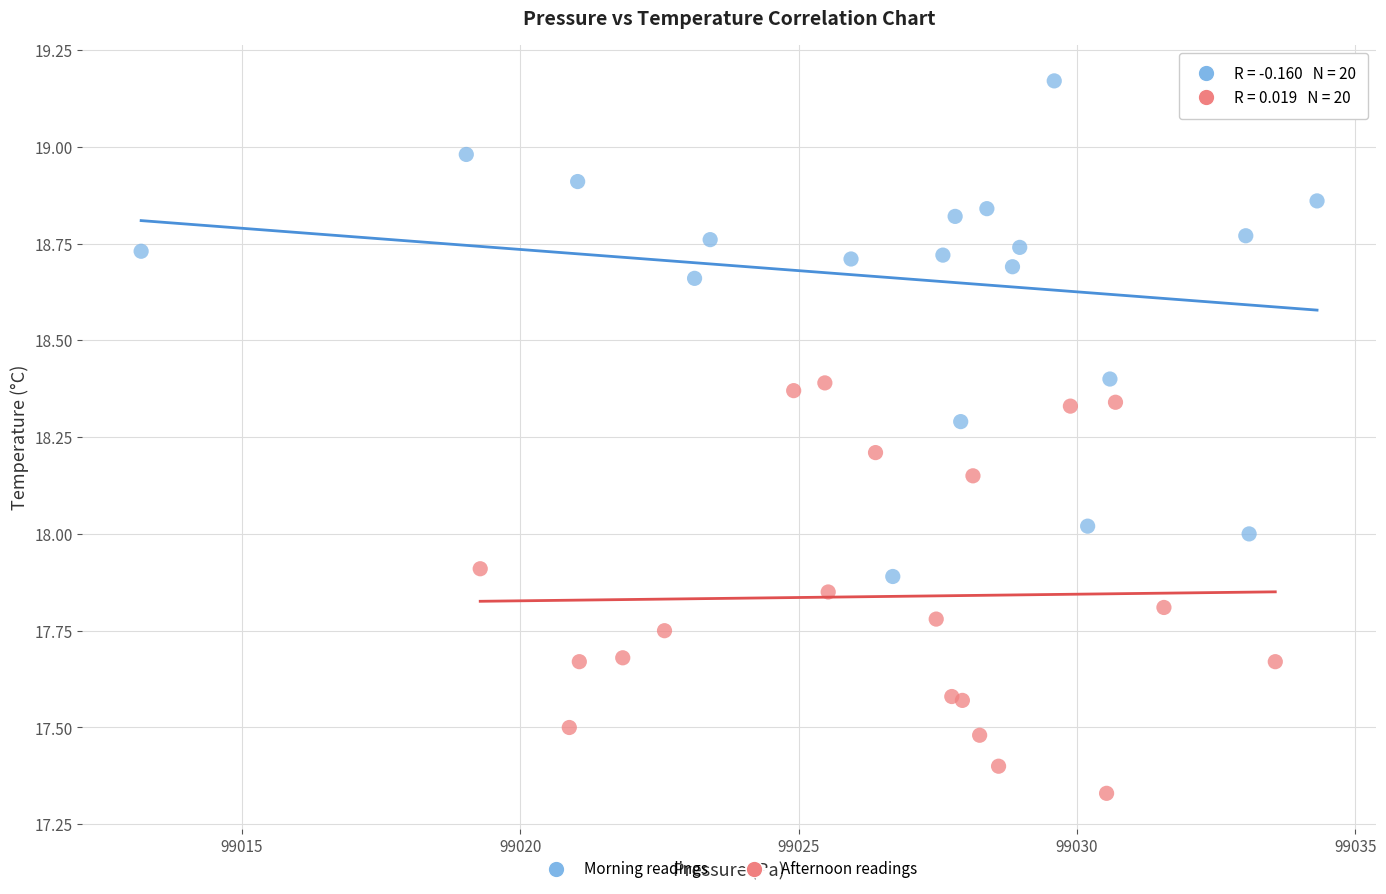

Which series has the widest spread of Y values?

Morning readings